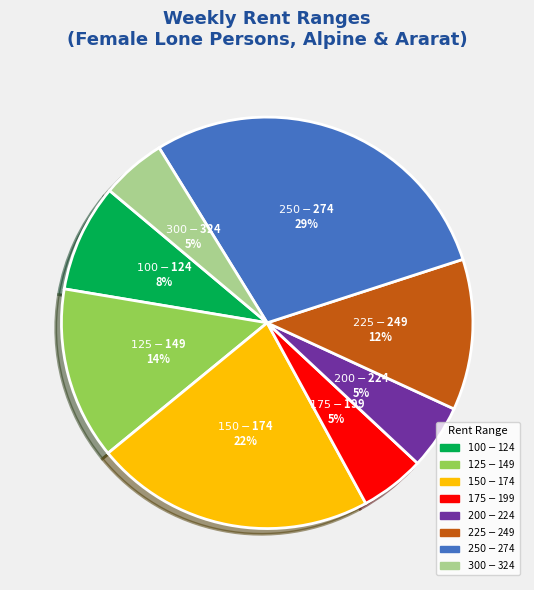

Count the number of slices in the pie.

8